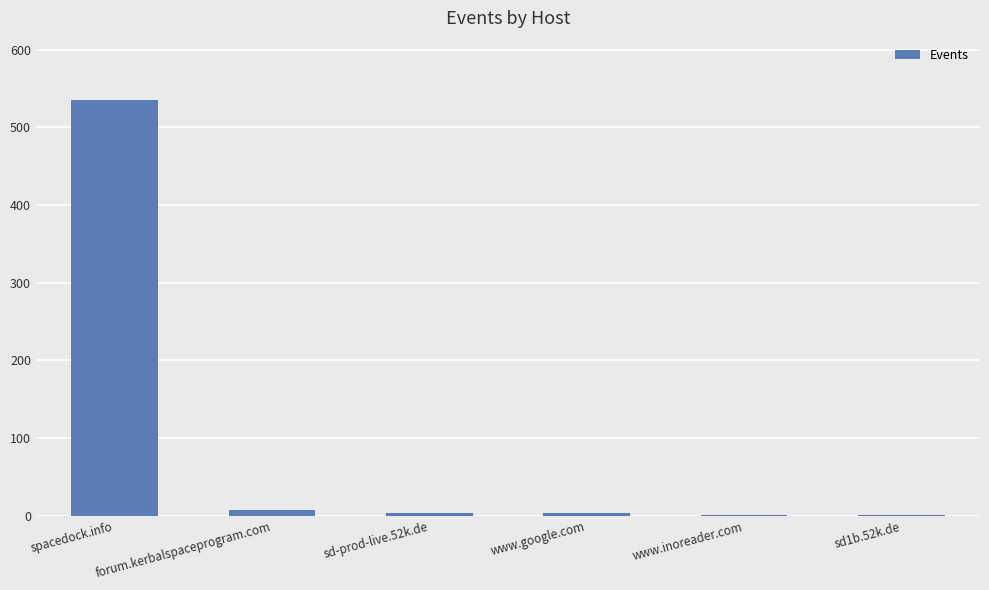

What is the maximum value shown in the chart?

535